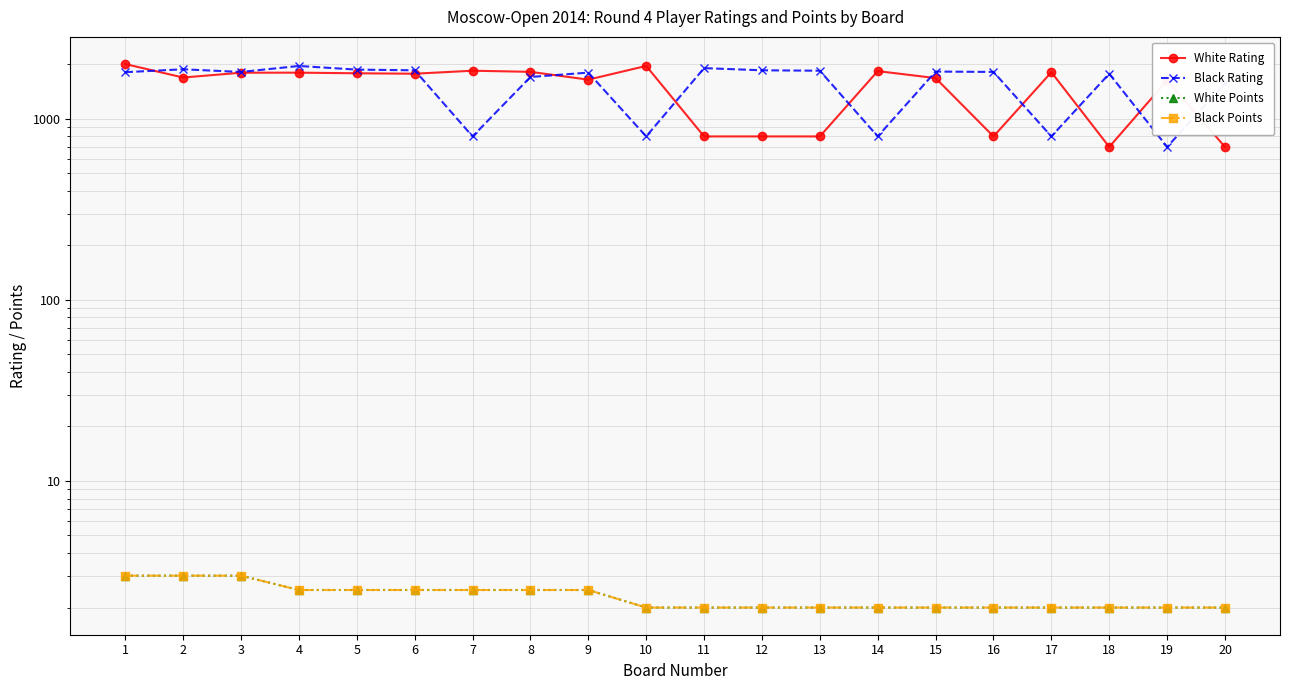

What is the difference between the second highest and minimum values in the Black Rating series?

1207.0